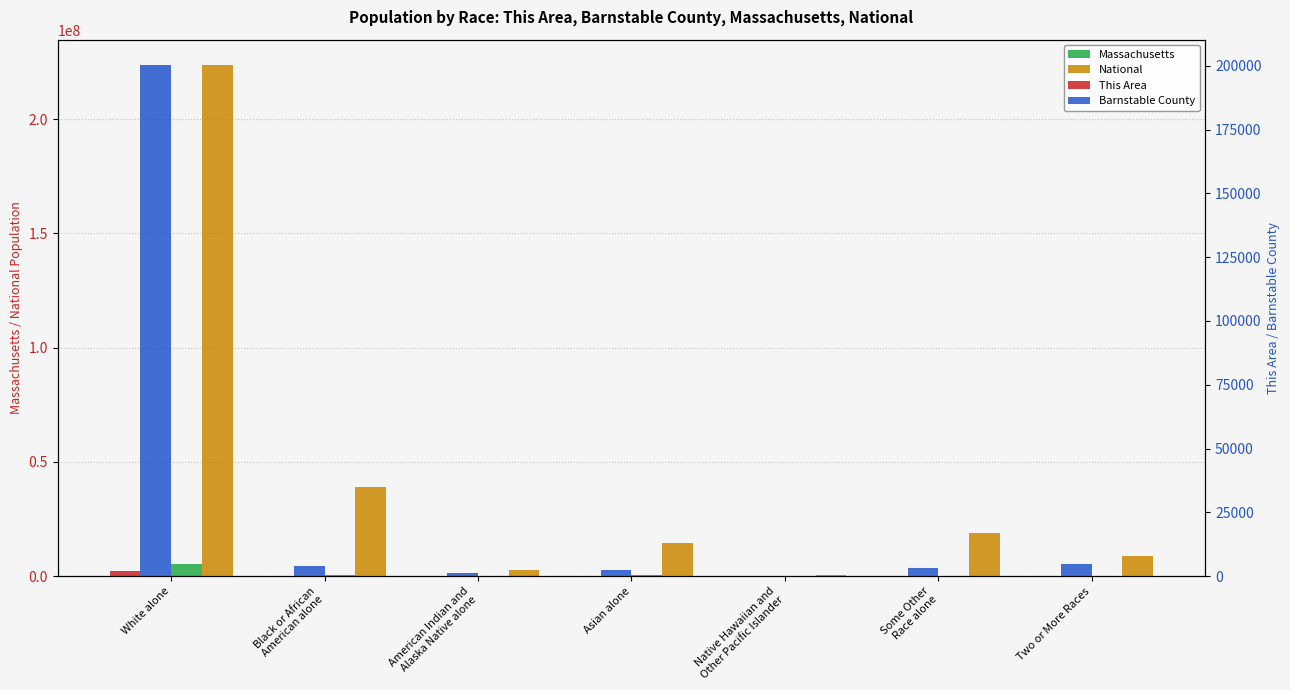

List the series in order of their peak value, lowest first.

This Area, Barnstable County, Massachusetts, National